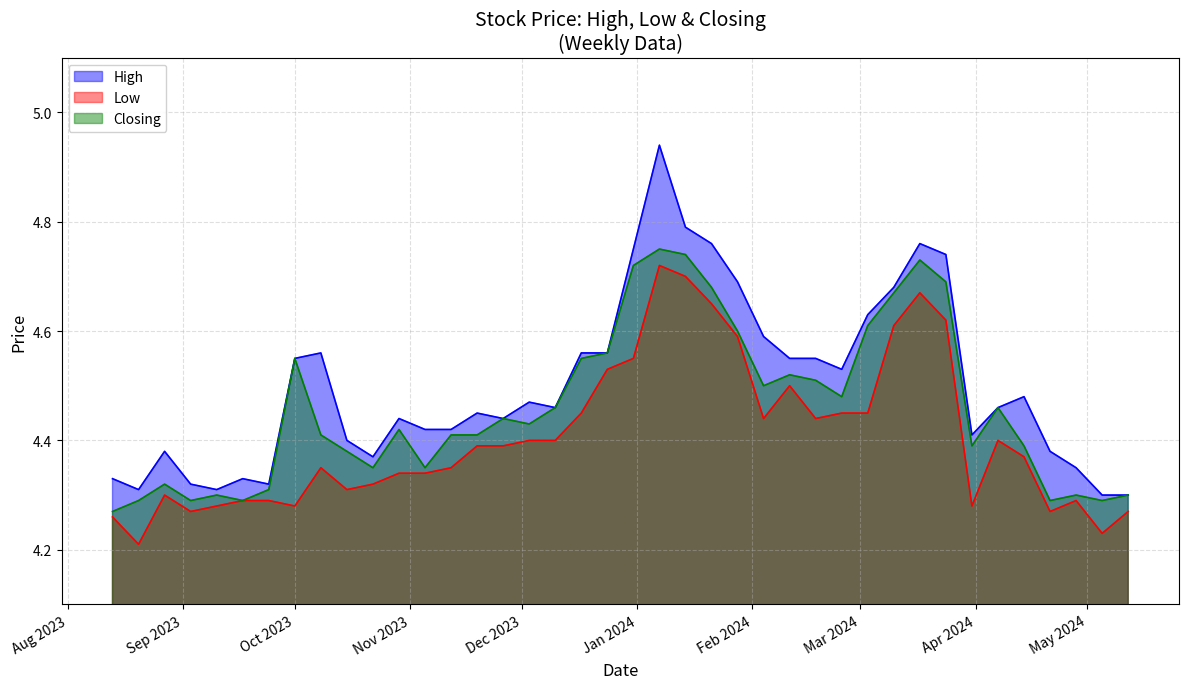

Rank the series at 03/03/2024 from lowest to highest value.

Low, Closing, High